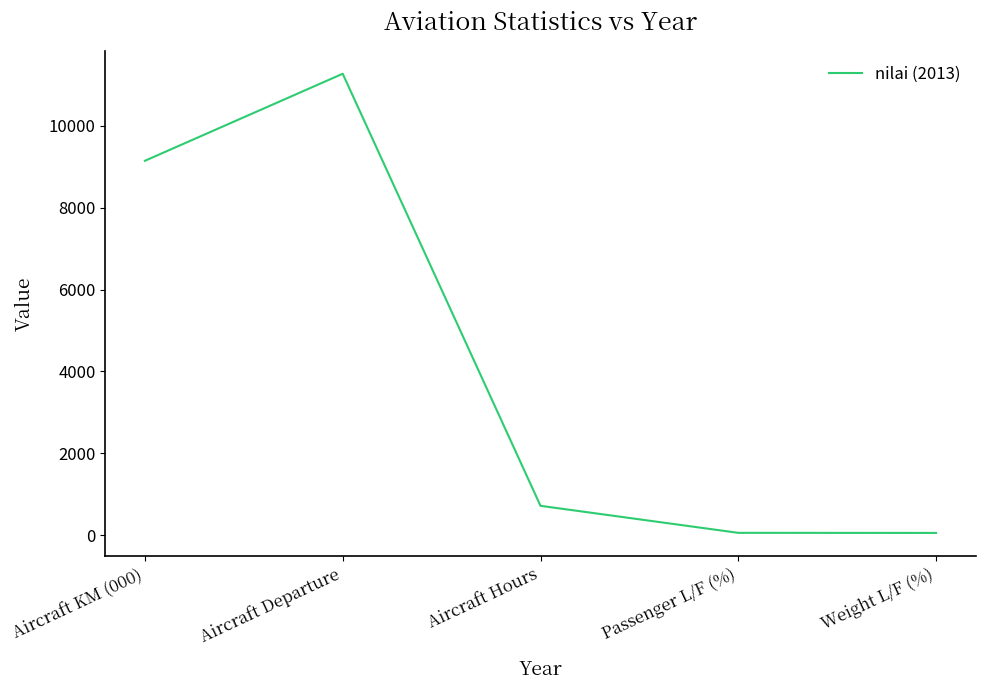

What is the difference between the maximum and minimum values?

11215